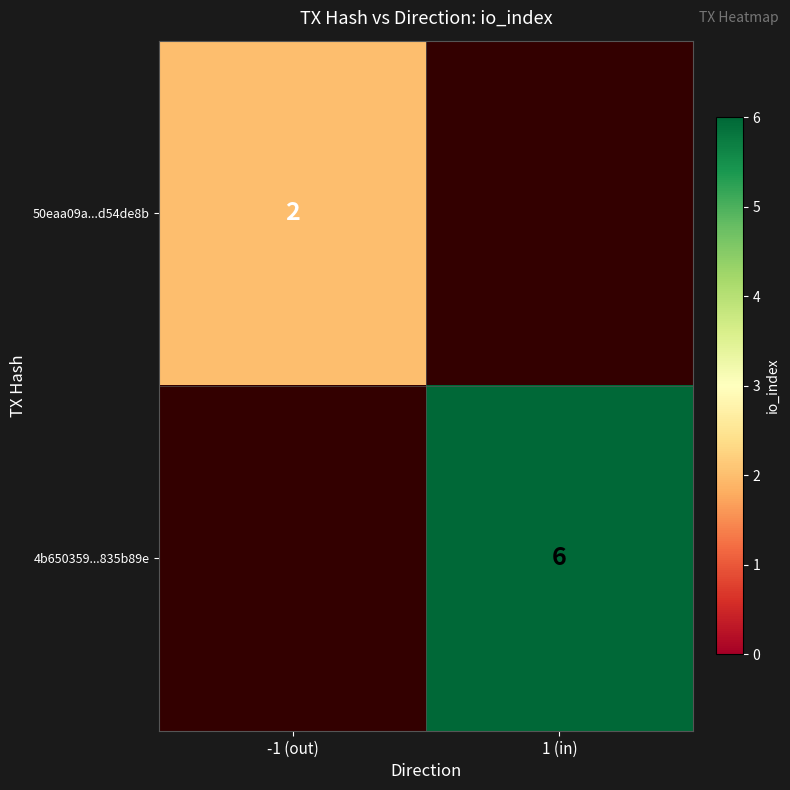

Is the value of 50eaa09a...d54de8b at -1 (out) greater than the value of 4b650359...835b89e at 1 (in)?

No